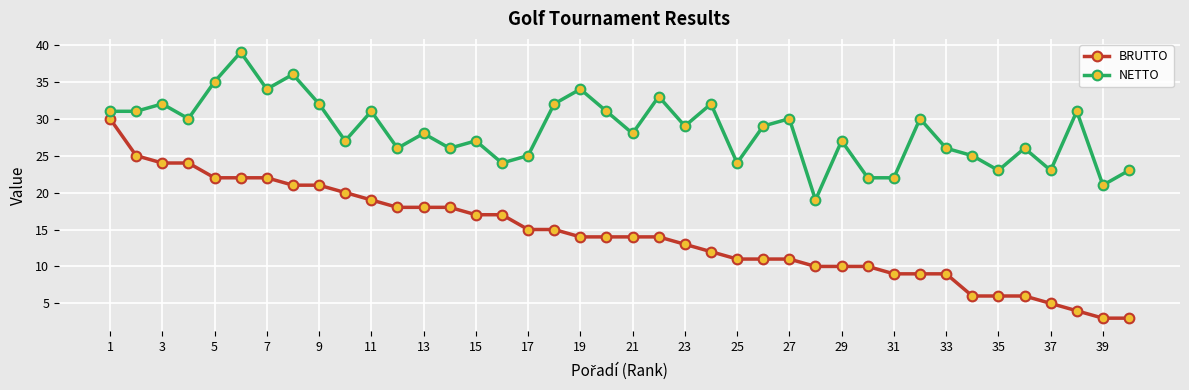

Which series has the largest total across all categories?

NETTO